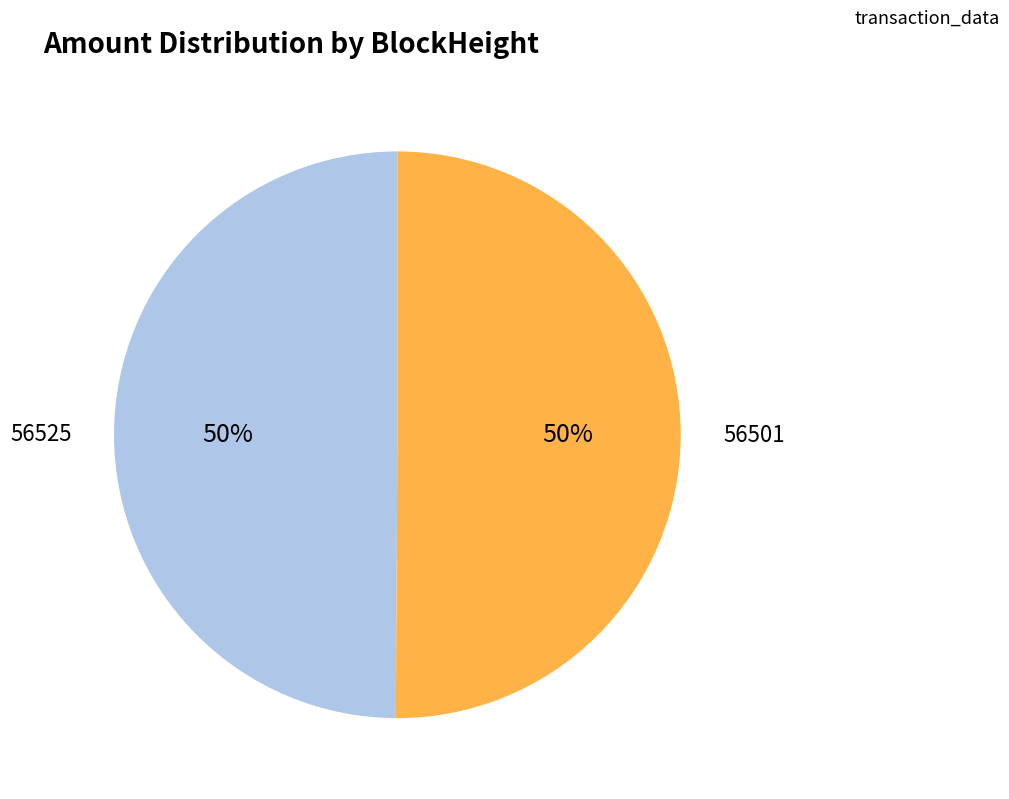

To the nearest percent, what is the average slice percentage?

50%